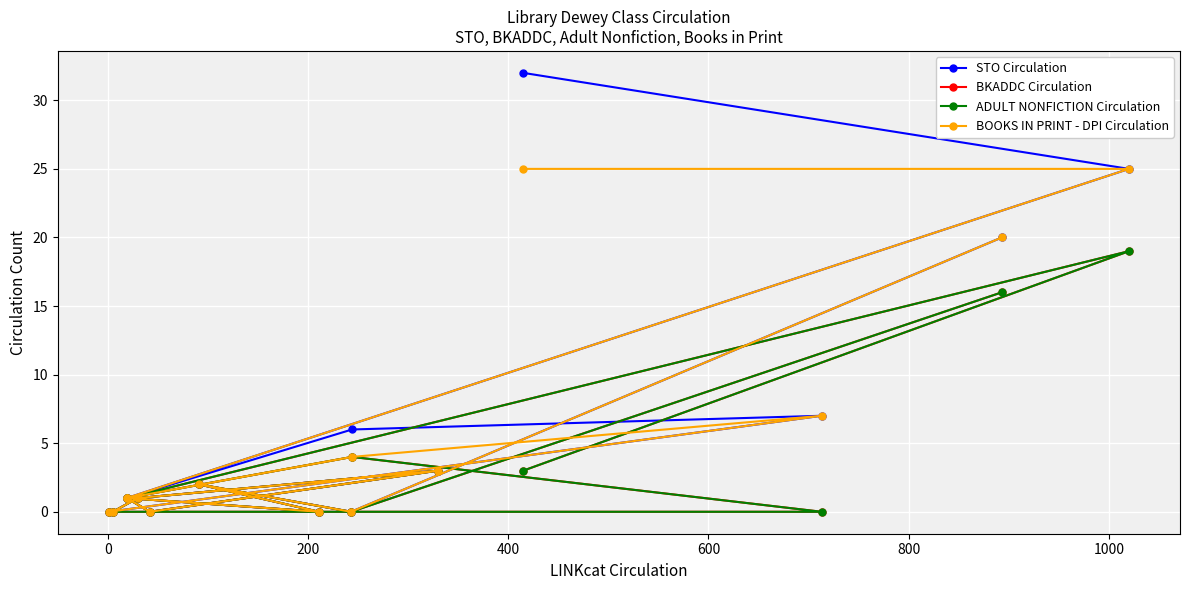

True or false: ADULT NONFICTION Circulation and STO Circulation cross at least once.

False